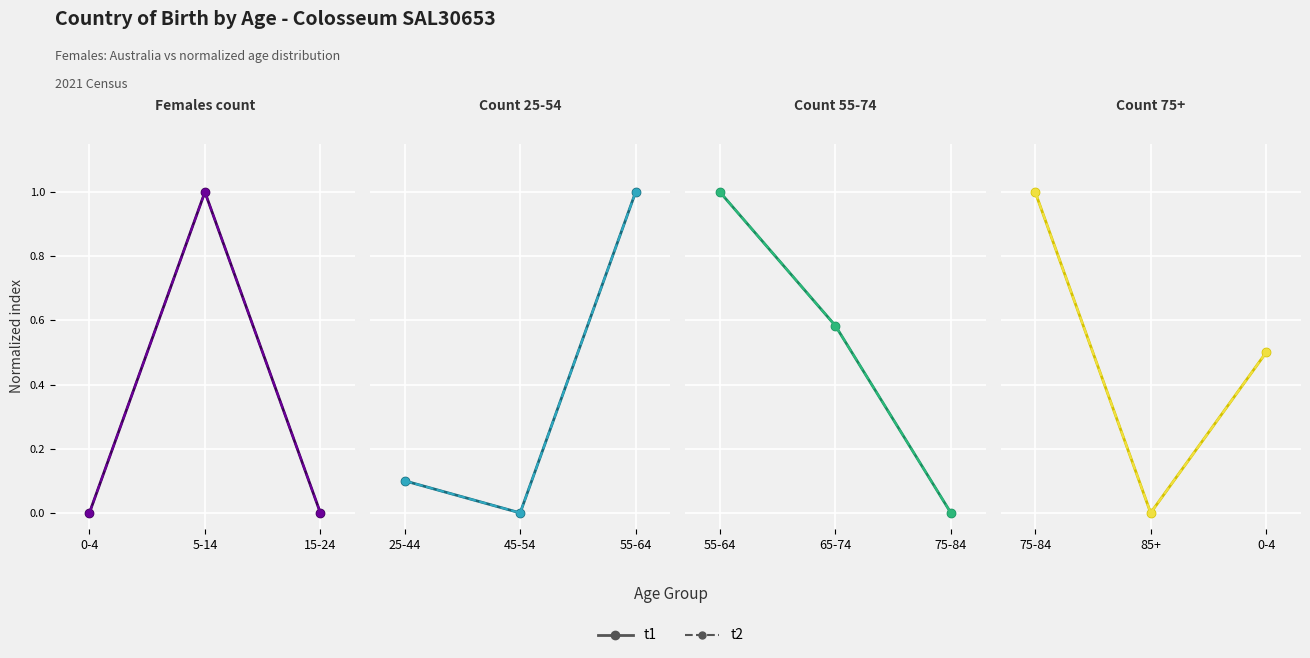

How many lines are shown in the chart?

2